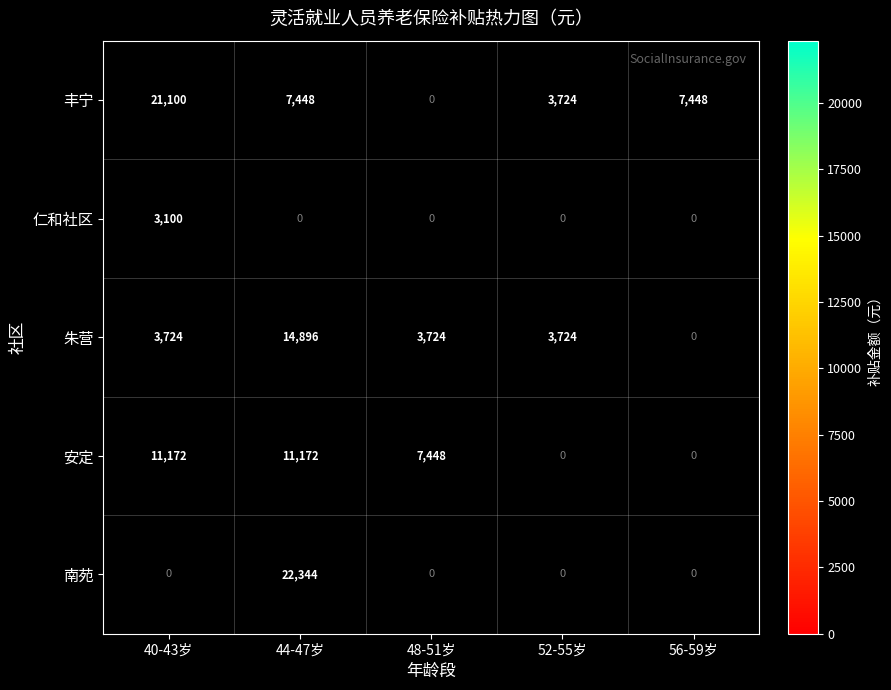

What is the difference between the 安定 values at 48-51岁 and 40-43岁?

3724